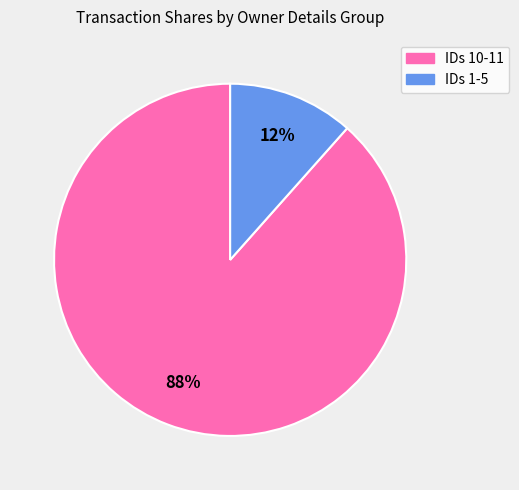

Does any single category account for the majority?

Yes